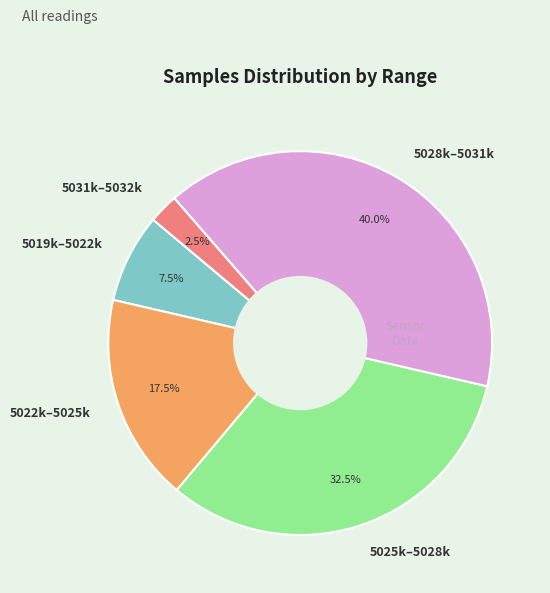

Rank the categories by value from lowest to highest.

5031k–5032k, 5019k–5022k, 5022k–5025k, 5025k–5028k, 5028k–5031k